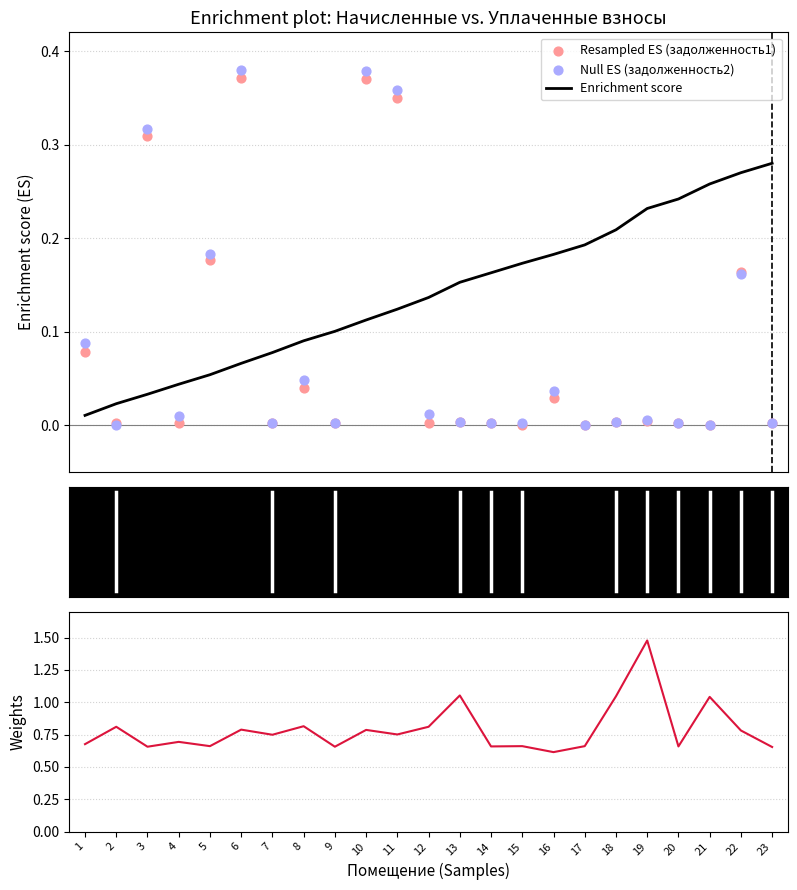

Which series reaches the minimum Y coordinate?

Resampled ES (задолженность1)